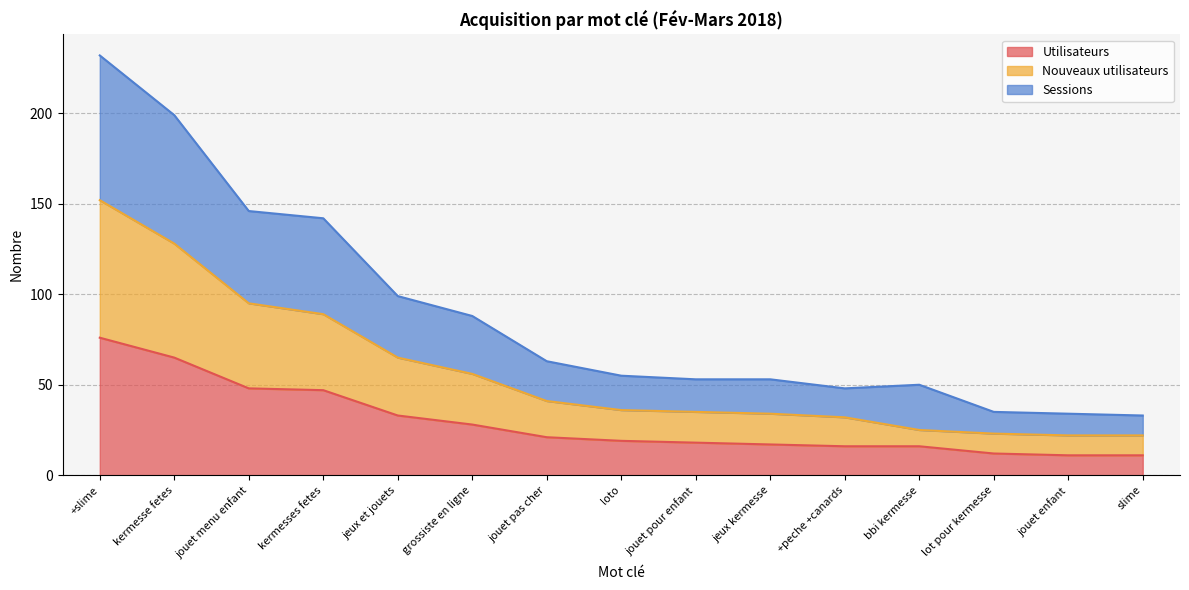

Which series has the largest total across all categories?

Sessions